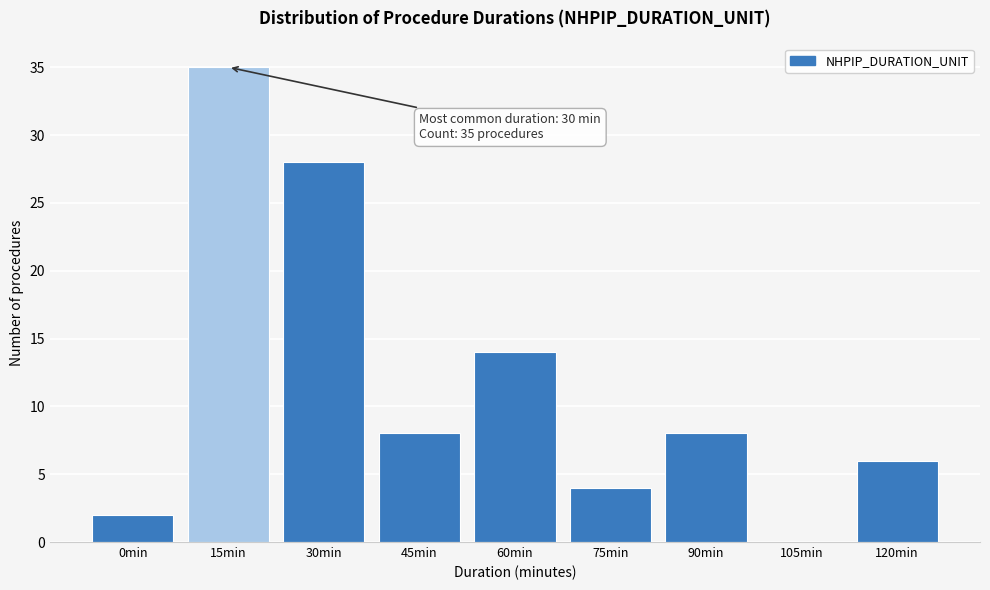

Reading left to right, extract all data points from this chart.

0min=2	15min=35	30min=28	45min=8	60min=14	75min=4	90min=8	105min=0	120min=6